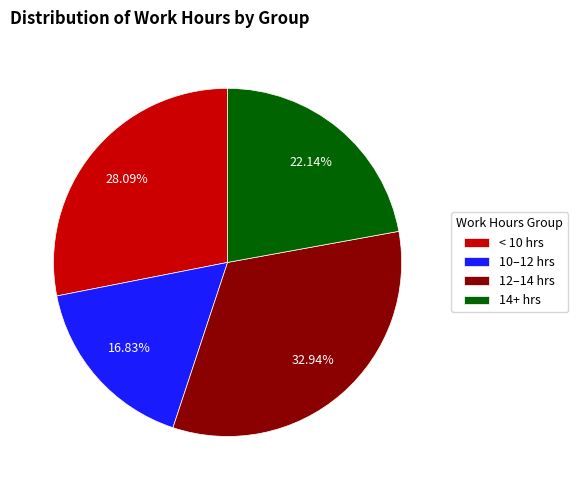

Rank the categories by value from highest to lowest.

12–14 hrs, < 10 hrs, 14+ hrs, 10–12 hrs